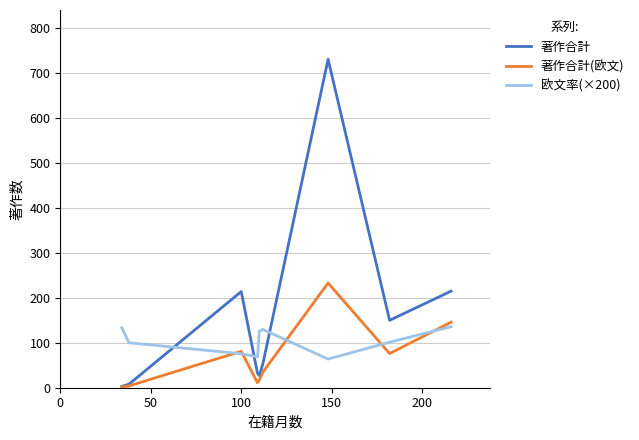

Which series has the largest range (max minus min)?

著作合計